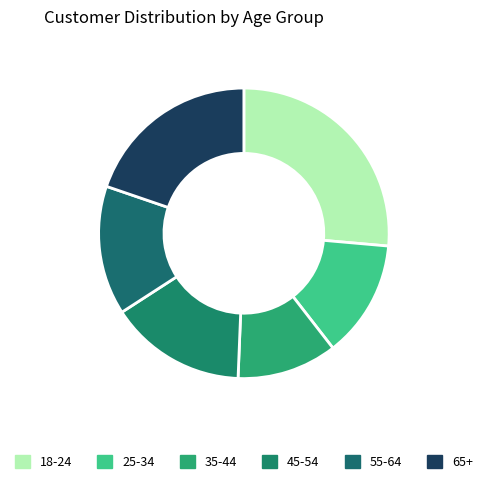

Does any single category account for the majority?

No